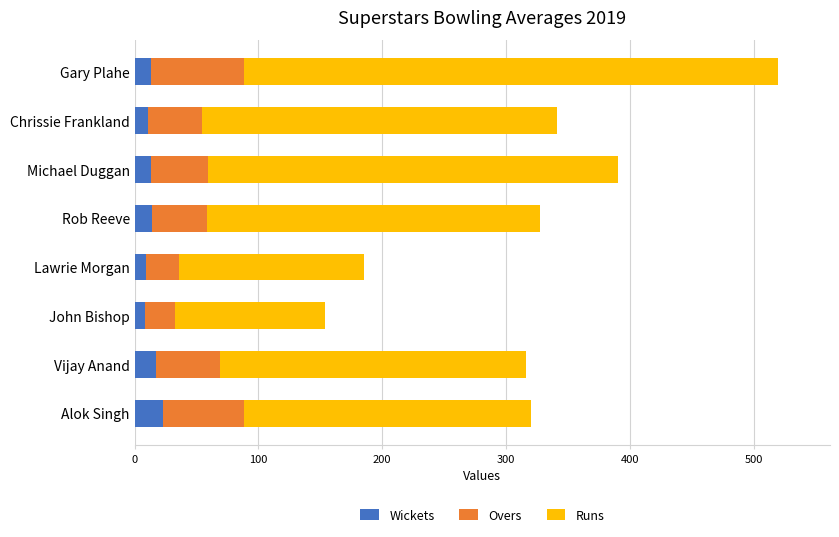

What is the total value across all series at Michael Duggan?

390.0